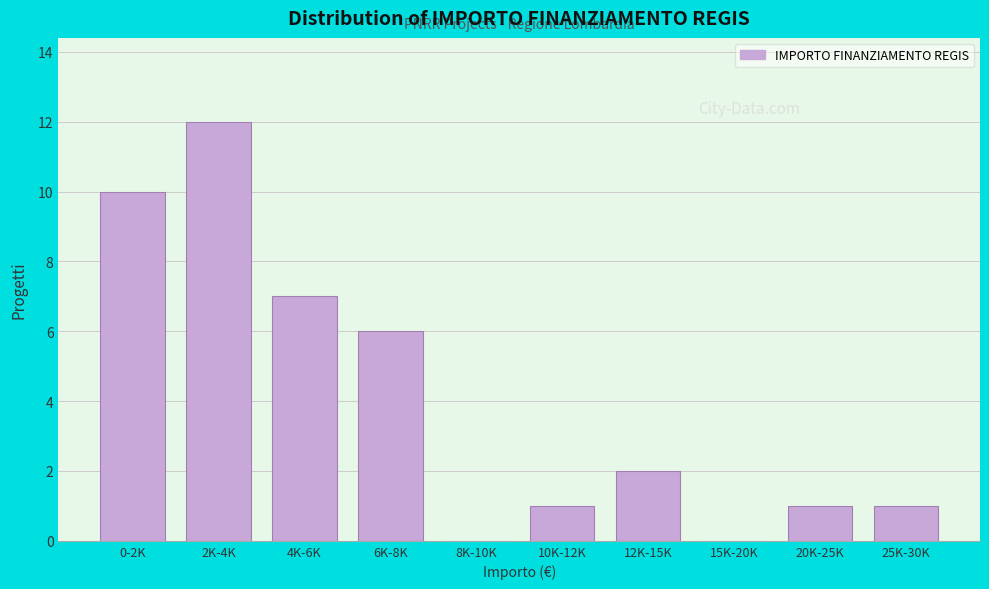

Reading left to right, list all the values displayed in this chart.

0-2K=10	2K-4K=12	4K-6K=7	6K-8K=6	8K-10K=0	10K-12K=1	12K-15K=2	15K-20K=0	20K-25K=1	25K-30K=1